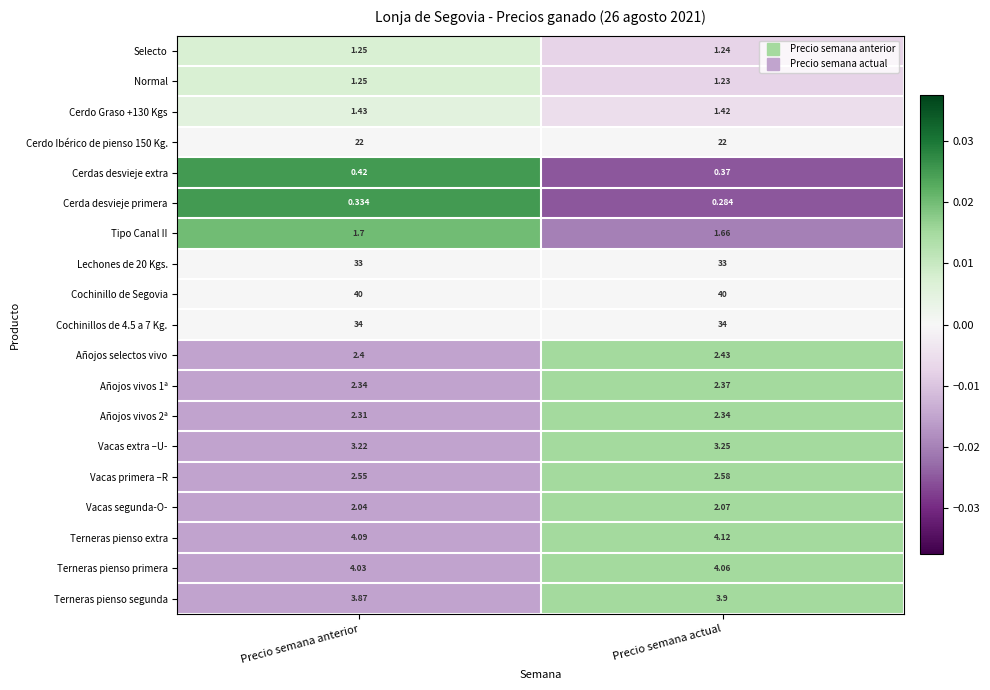

At which label does Añojos vivos 1ª reach its peak?

Precio semana actual